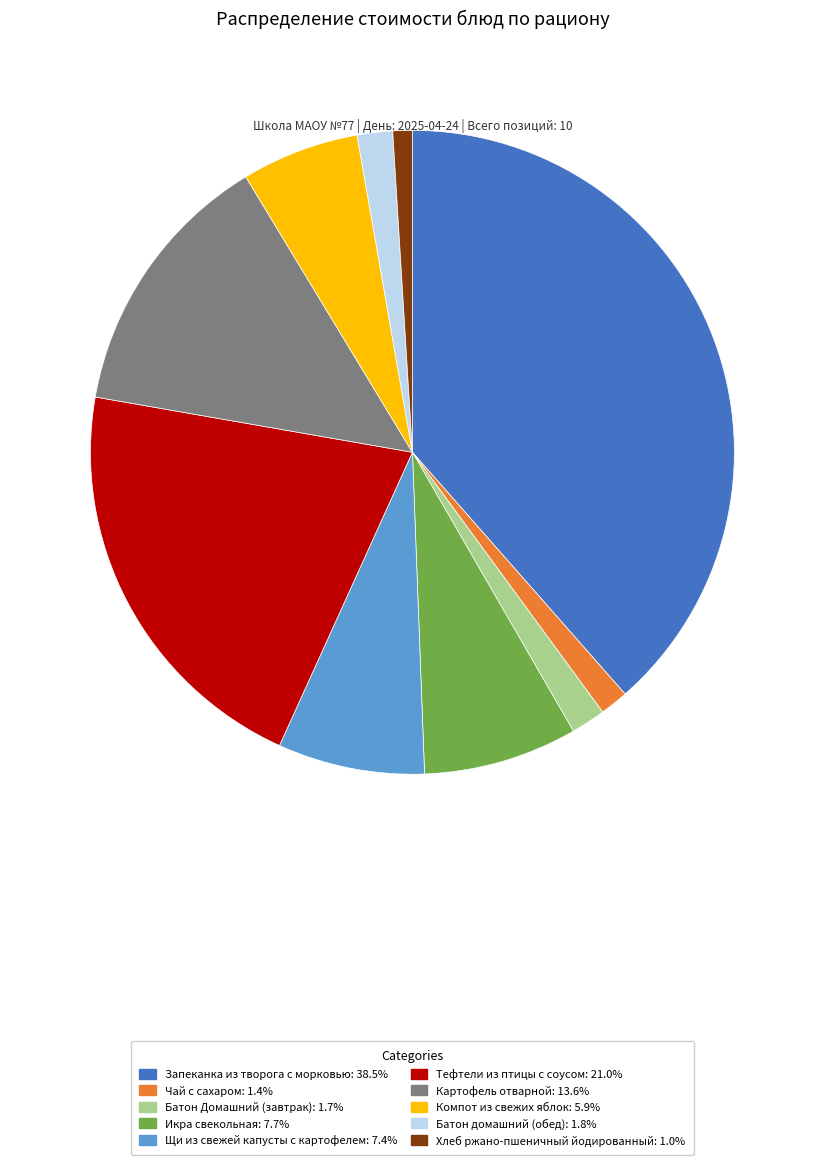

Which category has the biggest portion of the pie?

Запеканка из творога с морковью